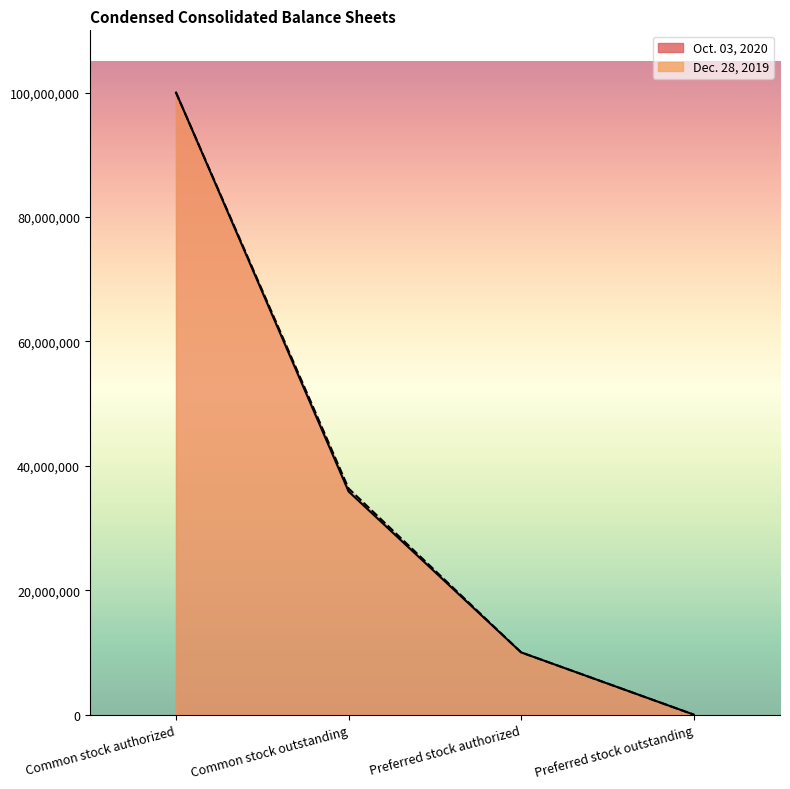

Which series has the largest range (max minus min)?

Oct. 03, 2020